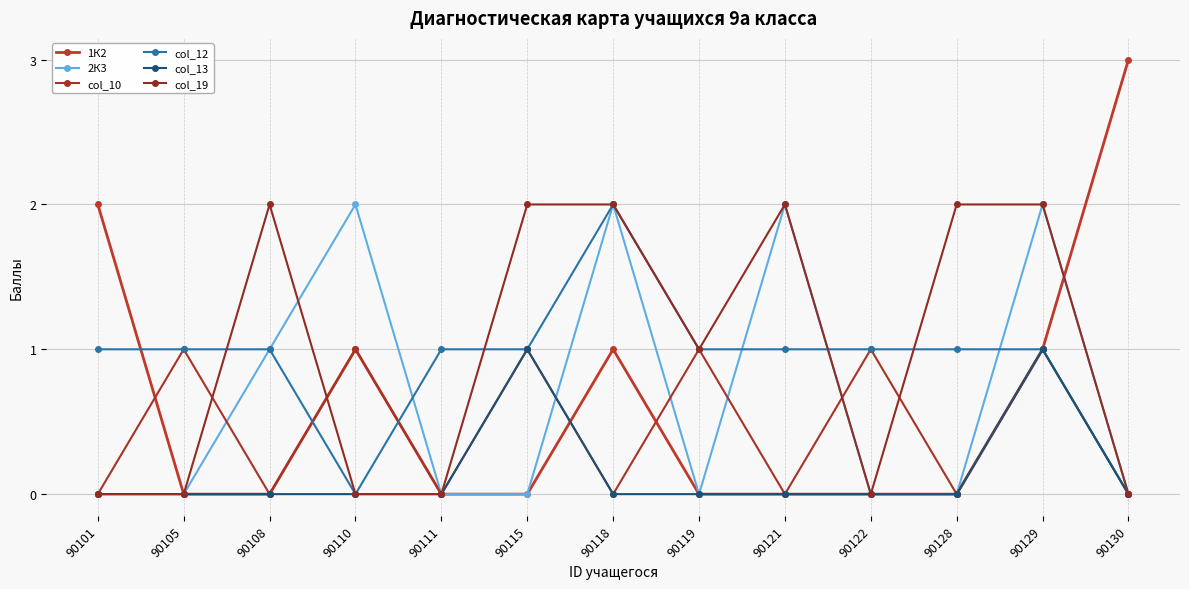

What are all the series names shown in the legend?

1К2, 2К3, col_10, col_12, col_13, col_19